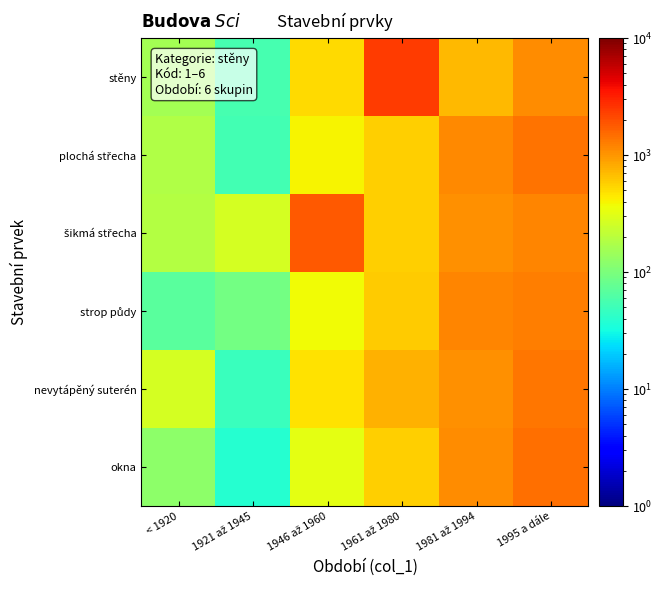

What is the difference between the highest and lowest values at 1995 a dále?

364.7